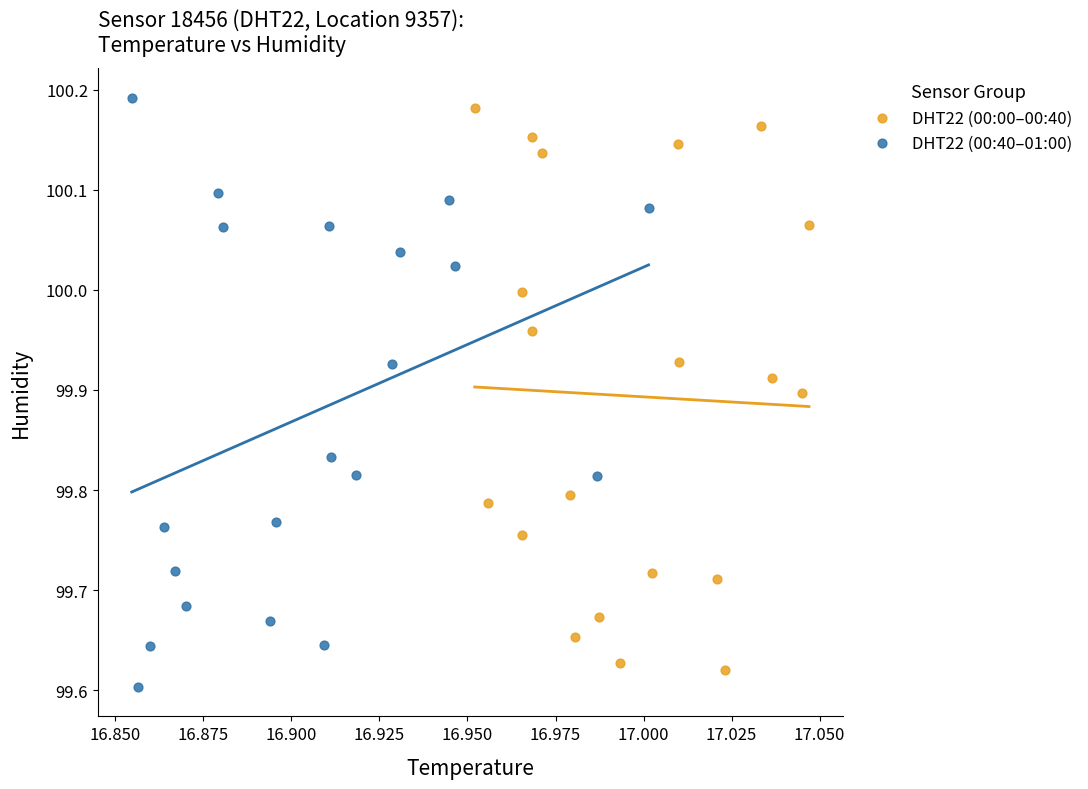

Which series reaches the minimum Y coordinate?

DHT22 (00:40–01:00)